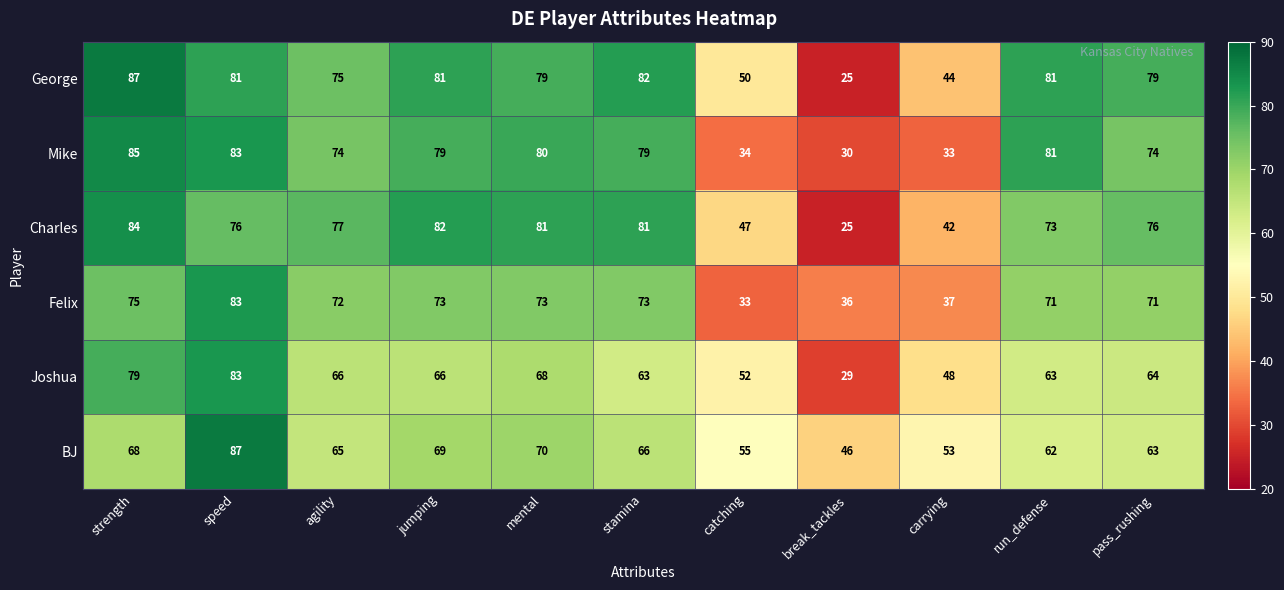

What is the average value of the Felix series?

63